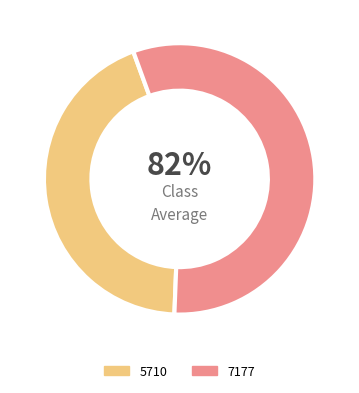

Does 5710 represent more than half of the total?

No